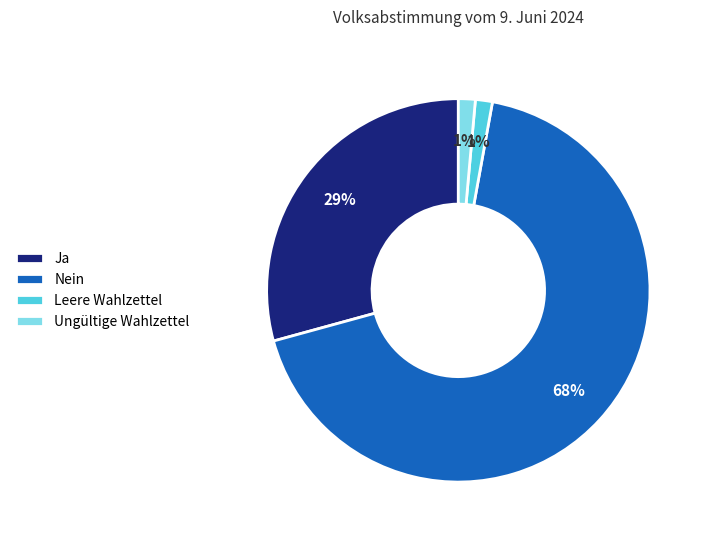

What is the largest slice in the pie chart?

Nein